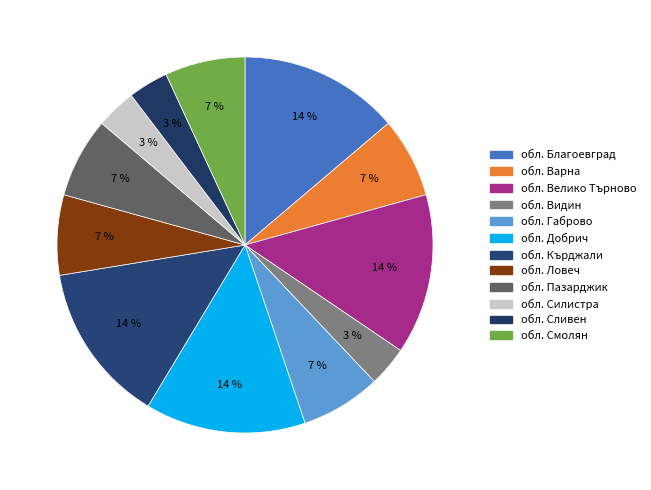

Combined, do обл. Пазарджик and обл. Велико Търново account for over 50%?

No